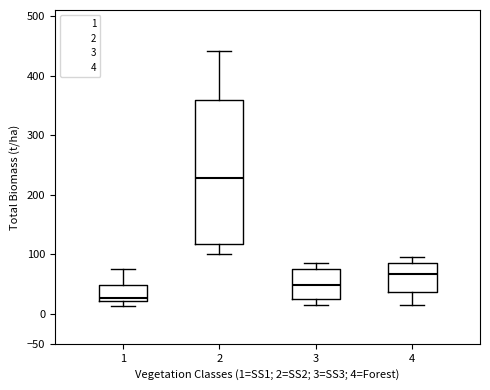

Reading left to right, transcribe this box plot: for each box, give where its median line is, the range the box spans, and where its two whiskers end, as read against the y-axis. The values are not printed on the chart, so give them approximately, as read against the axis.

1: median 30, box 20 to 50, whiskers 15 to 75
2: median 230, box 120 to 360, whiskers 100 to 440
3: median 50, box 25 to 75, whiskers 15 to 85
4: median 65, box 35 to 85, whiskers 15 to 95